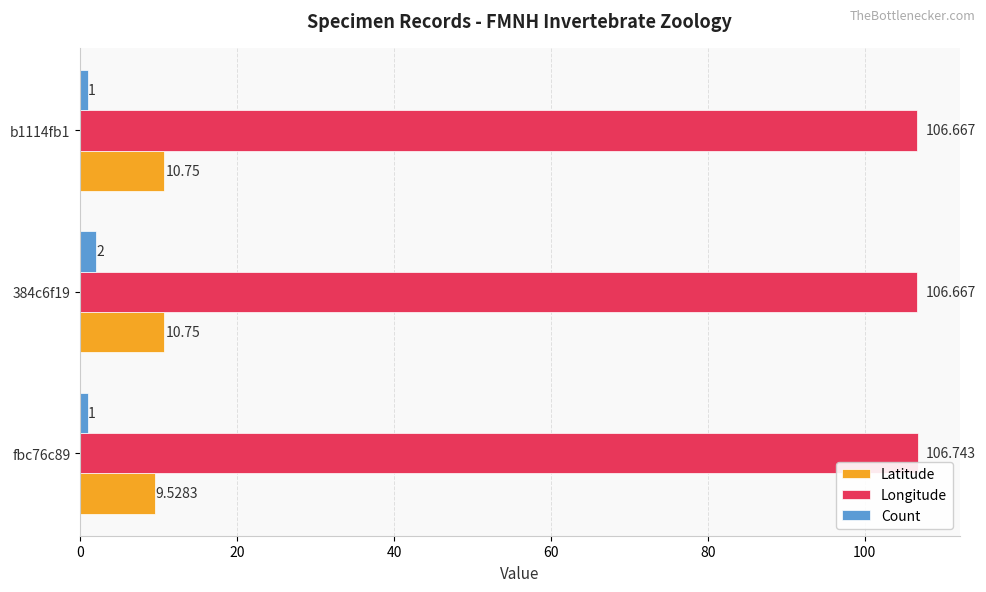

Which series changed the most between fbc76c89 and b1114fb1?

Latitude